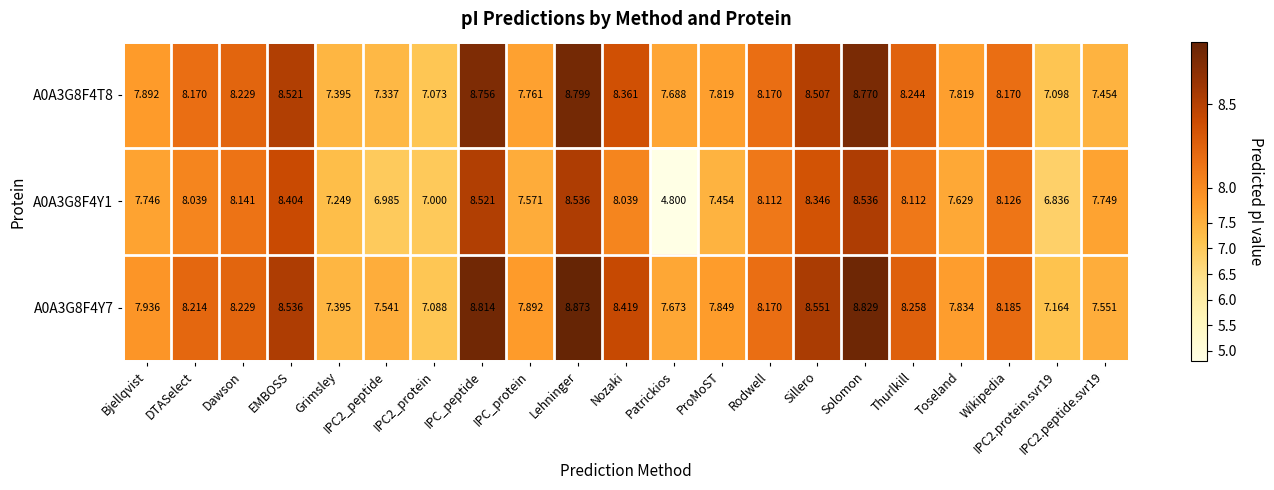

Which category has the lowest value in the A0A3G8F4Y1 series?

Patrickios